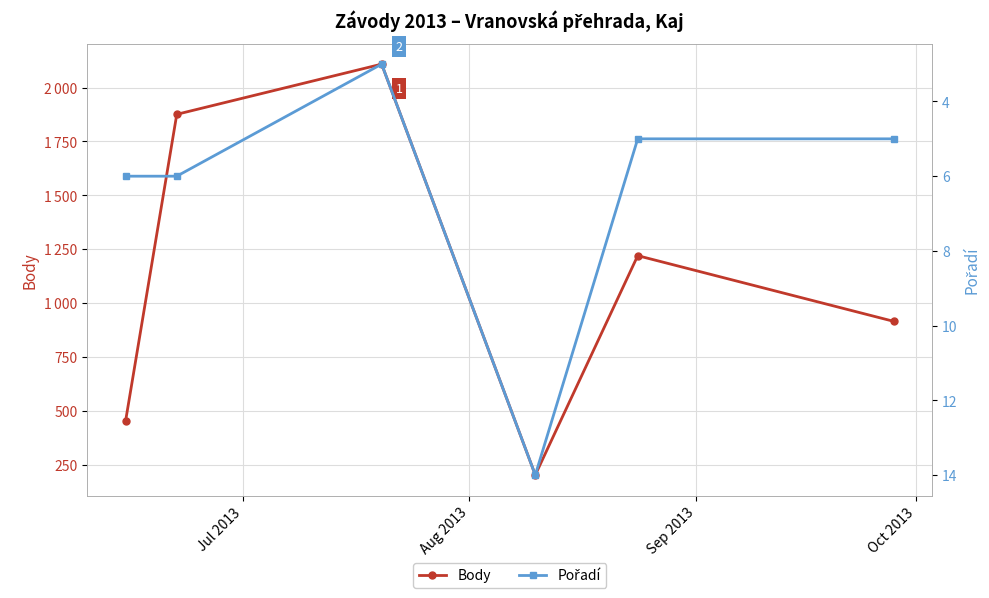

The Pořadí series shows 6 at Jul 2013. True or false?

True